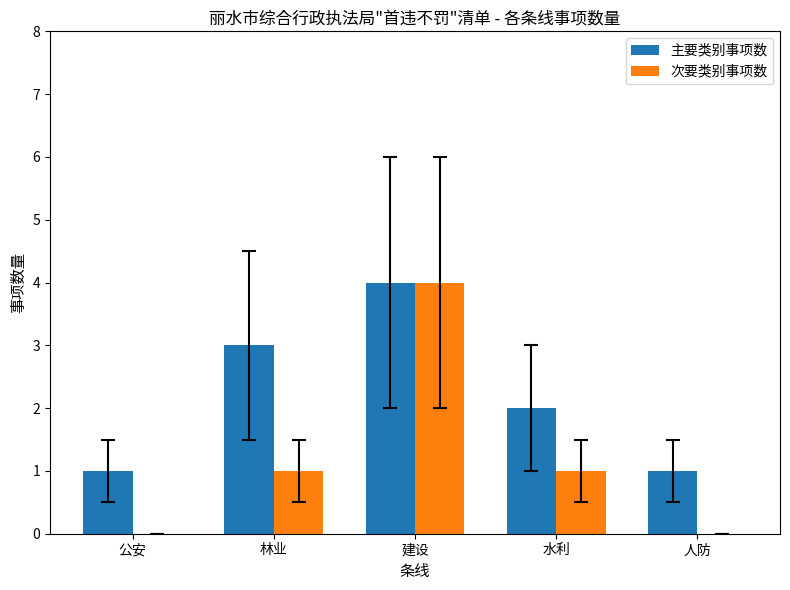

Count the number of data series in this chart.

2